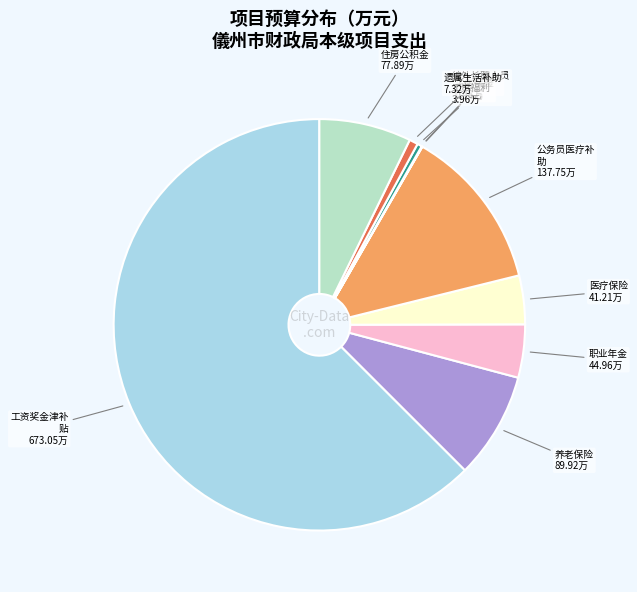

Rank the categories by value from highest to lowest.

工资奖金津补贴, 公务员医疗补助, 养老保险, 住房公积金, 职业年金, 医疗保险, 遗属生活补助, 编外长聘人员工资福利, 工伤保险, 失业保险